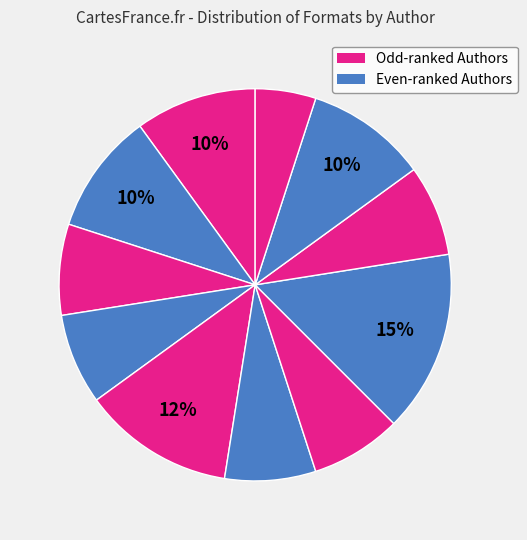

How many segments does this pie chart have?

11